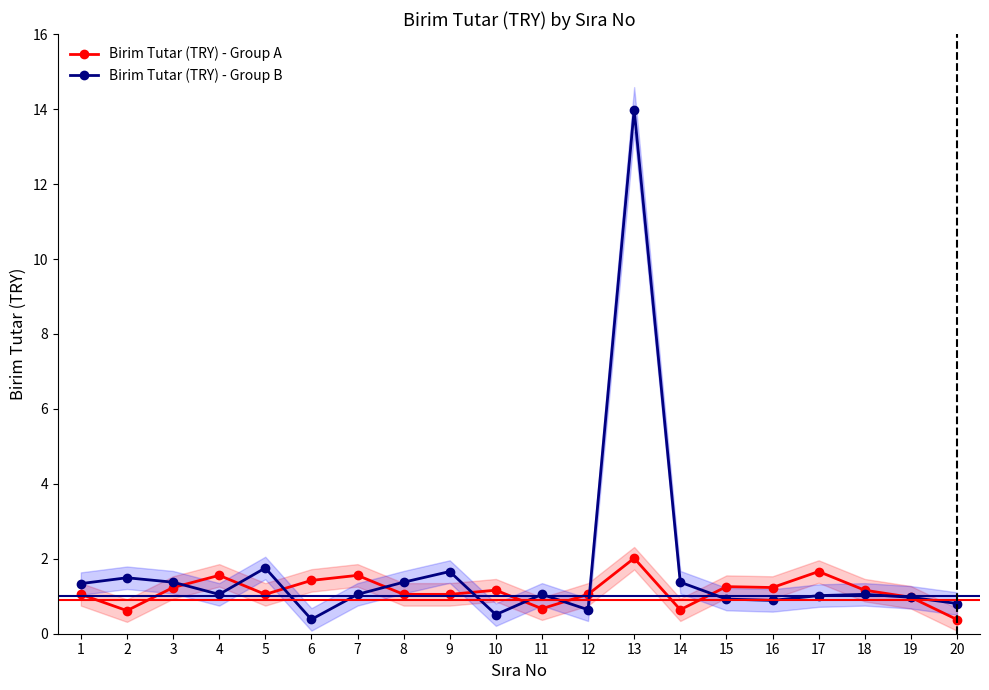

The value of Birim Tutar (TRY) - Group B at 8 is 1.4. True or false?

True